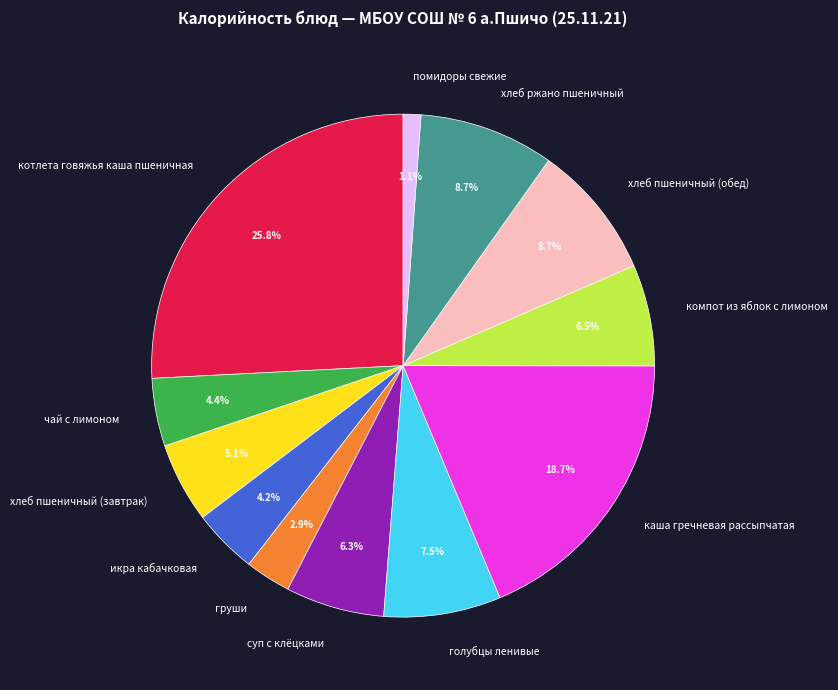

True or false: помидоры свежие accounts for 6% of the total.

False